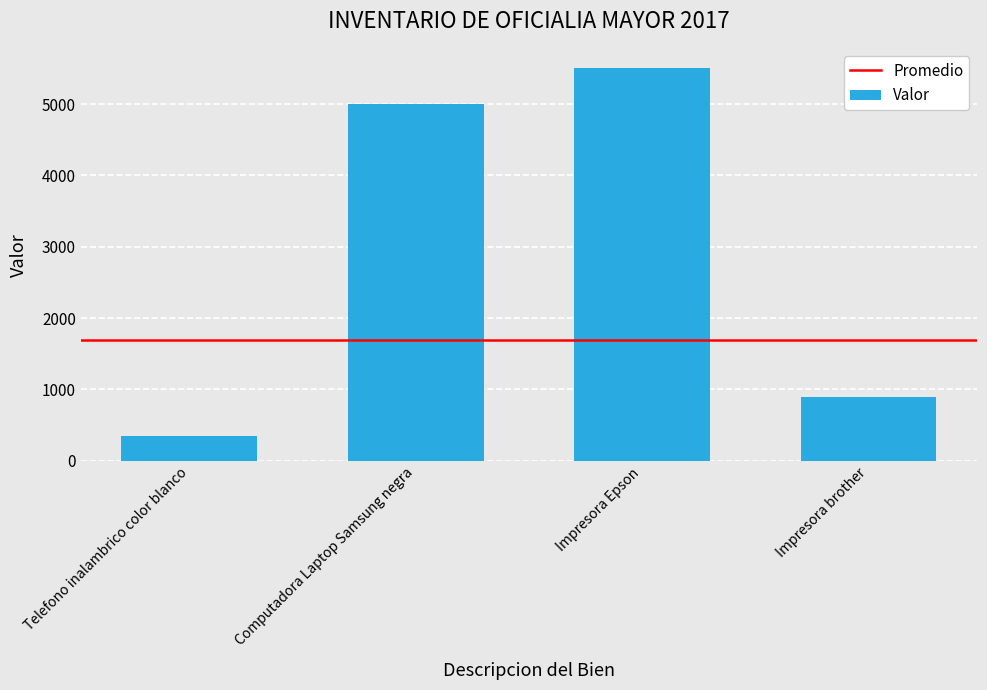

What is the label of the 4th bar from the right?

Telefono inalambrico color blanco